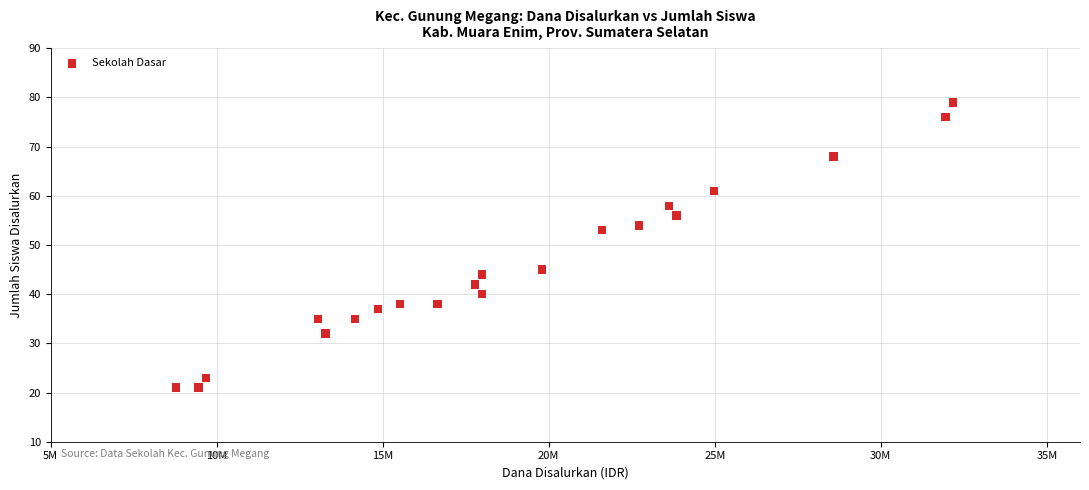

What Y value in the scatter plot is closest to 50?

53